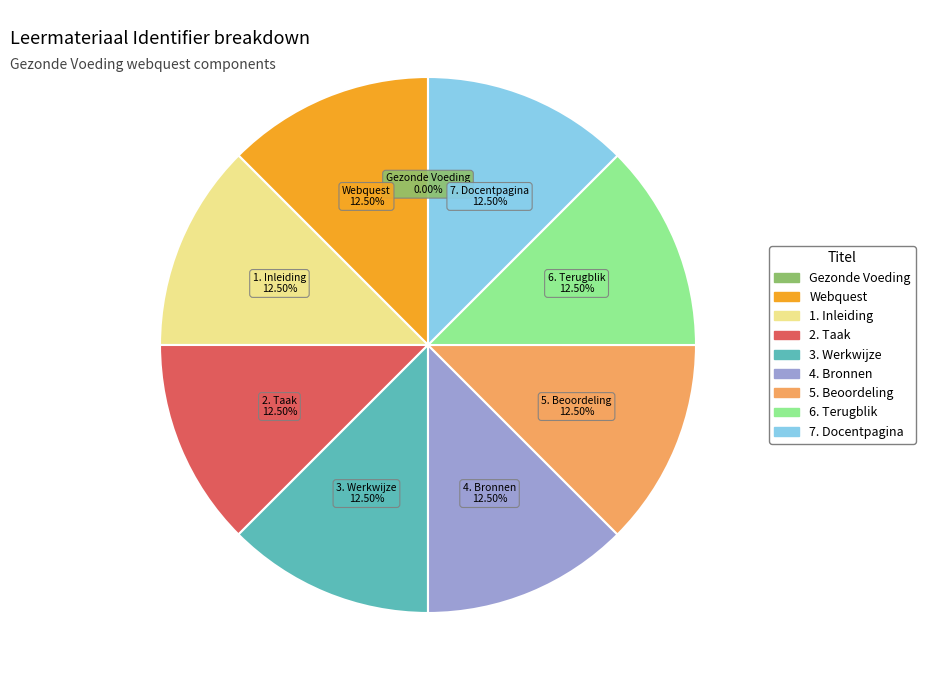

Is 7. Docentpagina the majority of the pie?

No